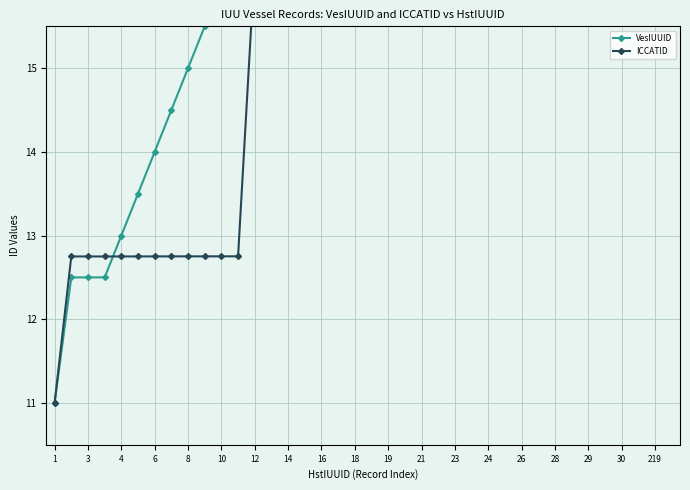

After their last crossing, which series has the higher values: ICCATID or VesIUUID?

ICCATID